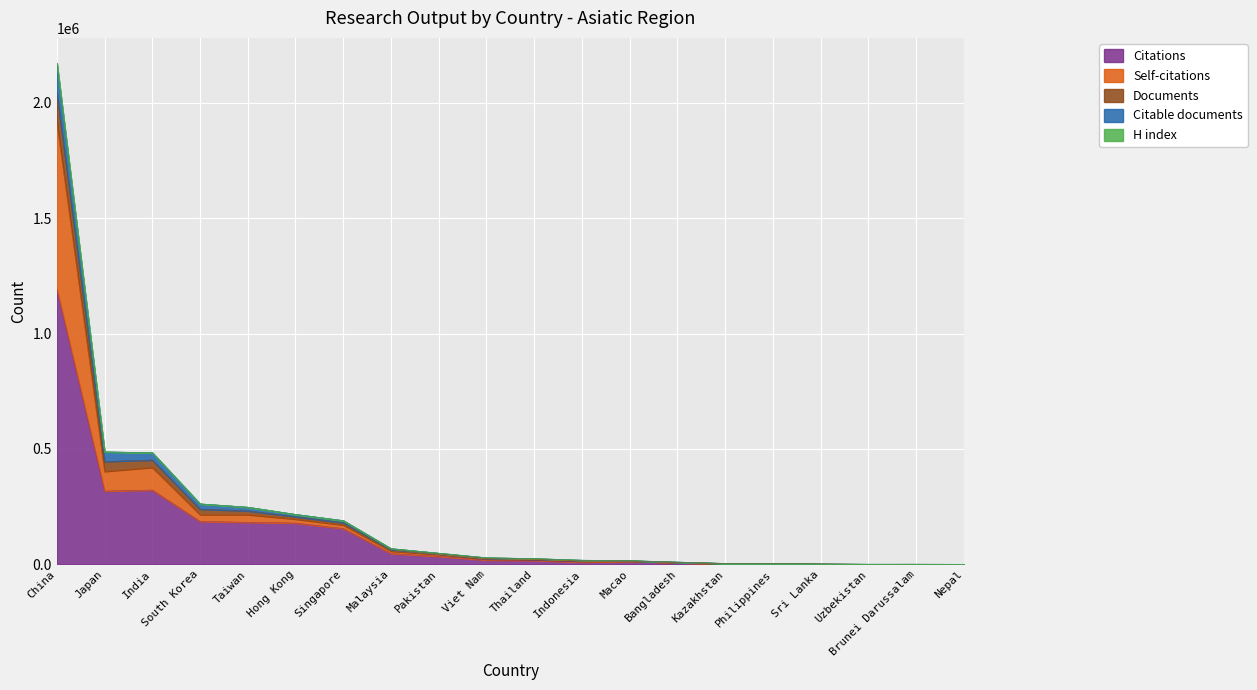

Where is the first local minimum for Self-citations?

Japan